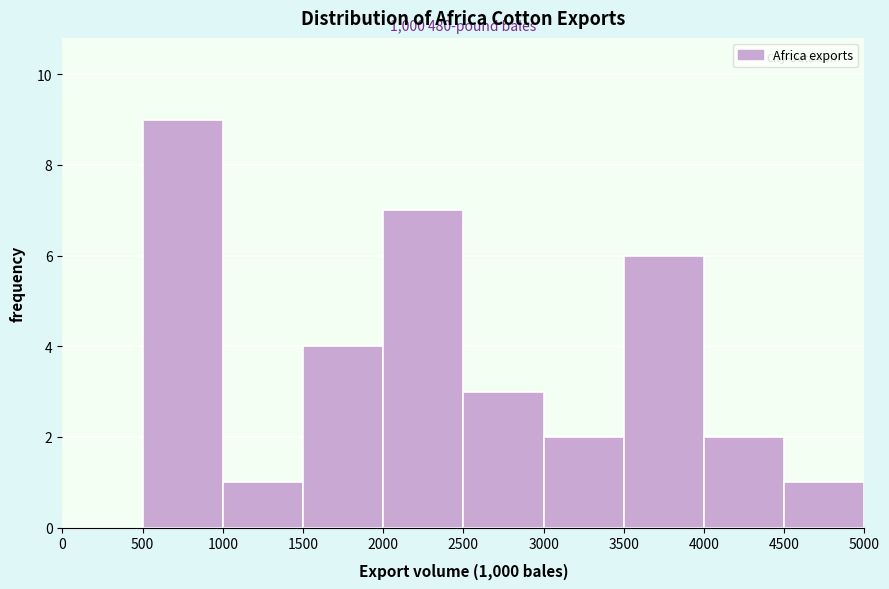

Which range on the x-axis has the tallest bar?

500 to 1000